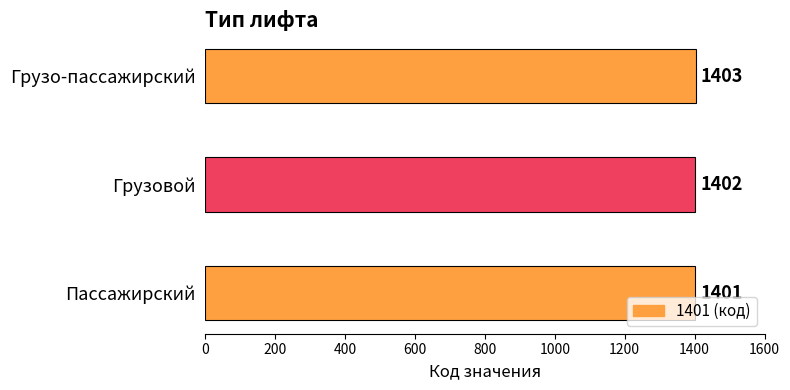

At which label is the value closest to 1402?

Грузовой